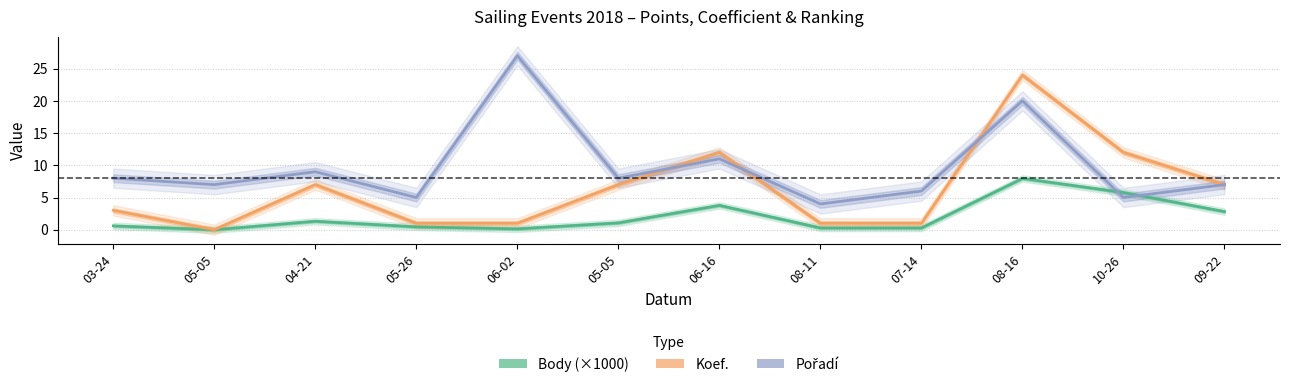

Which series has the largest range (max minus min)?

Koef.